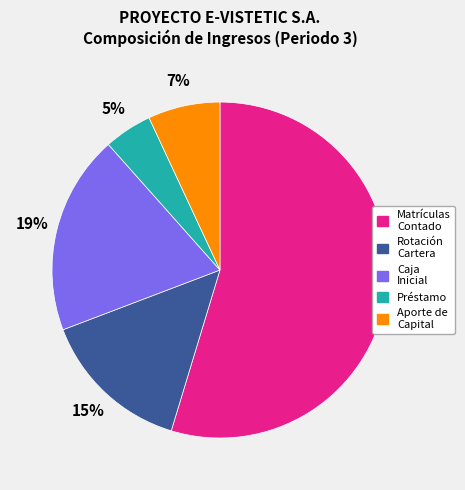

To the nearest percent, what is the difference between the largest and smallest slice percentages?

50%